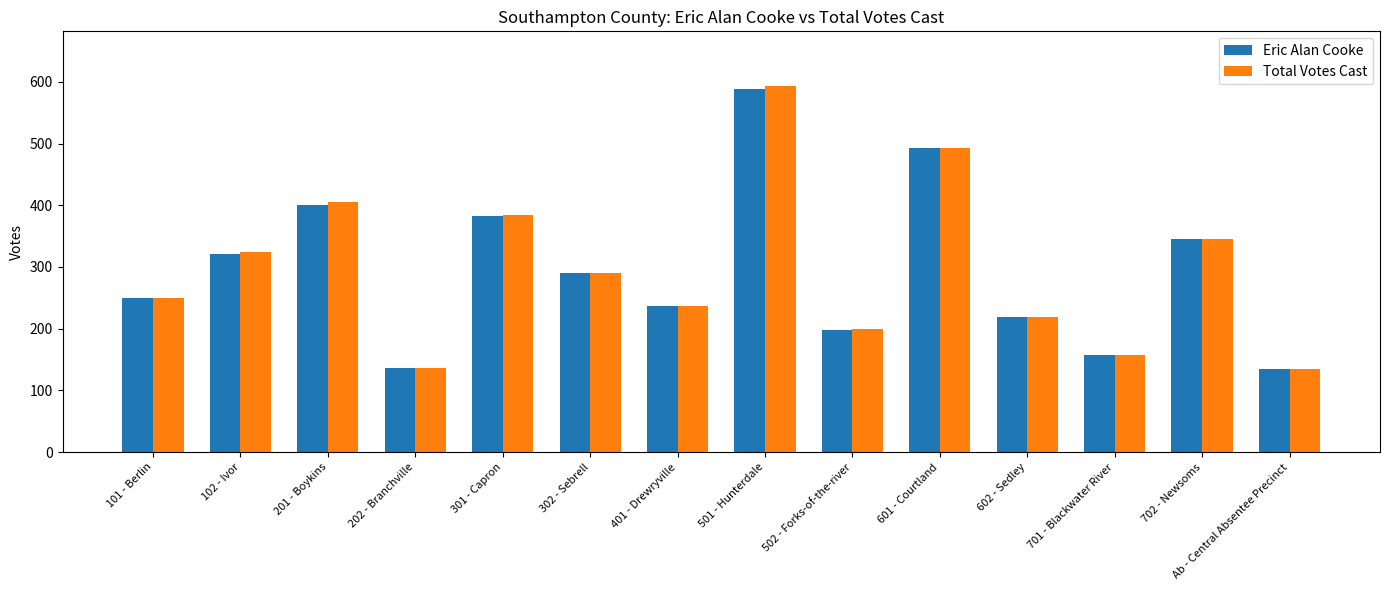

Which series has the widest spread of values?

Total Votes Cast